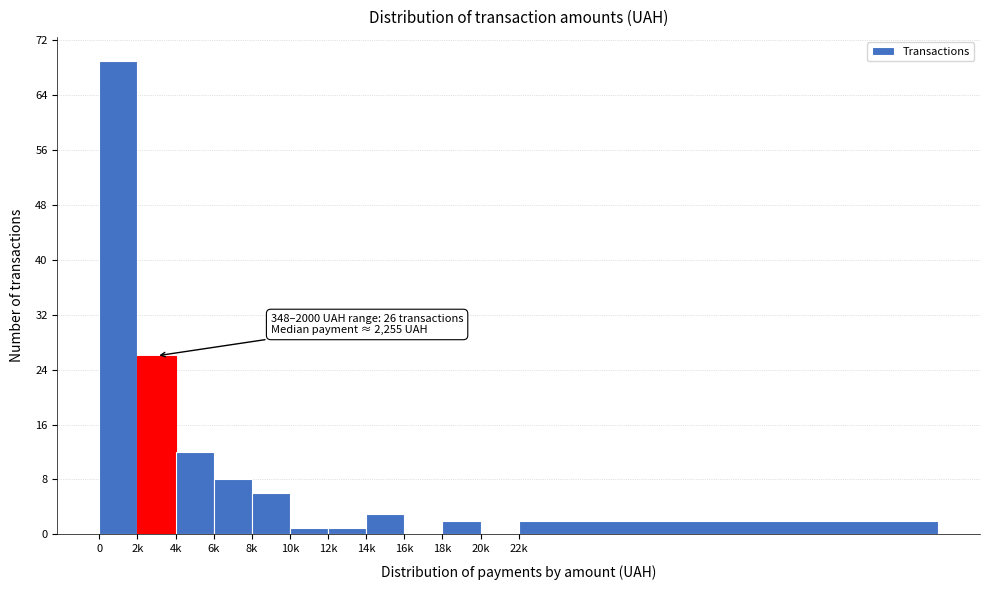

Reading left to right, transcribe all the data shown in this chart.

0=69	2k=26	4k=12	6k=8	8k=6	10k=1	12k=1	14k=3	16k=0	18k=2	20k=0	22k=2